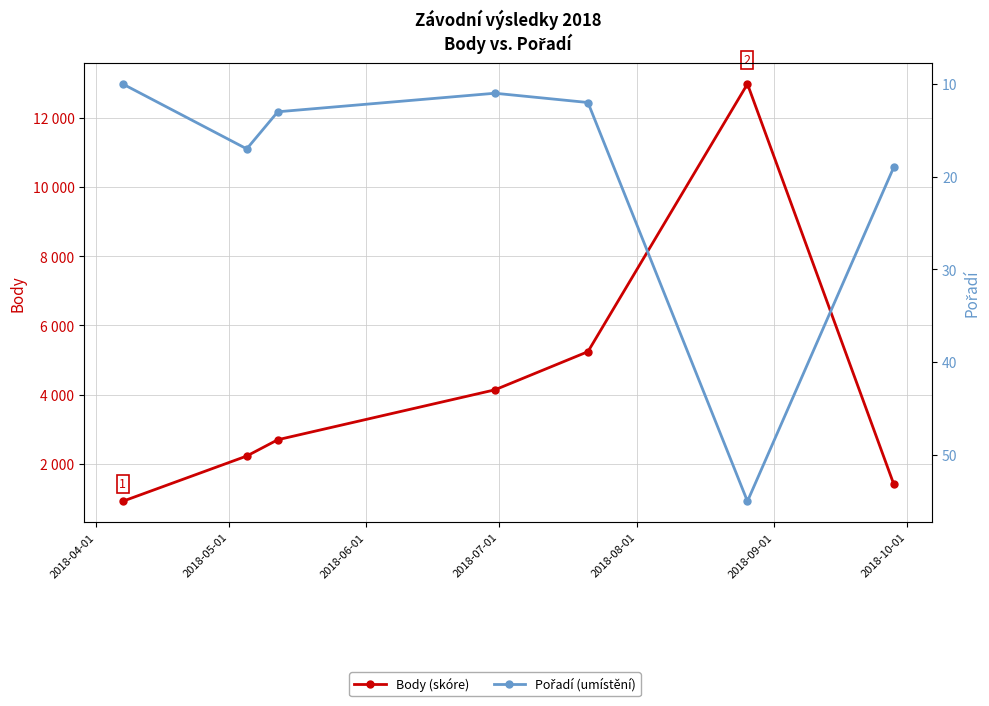

What is the label of the 4th point from the left?

2018-07-01